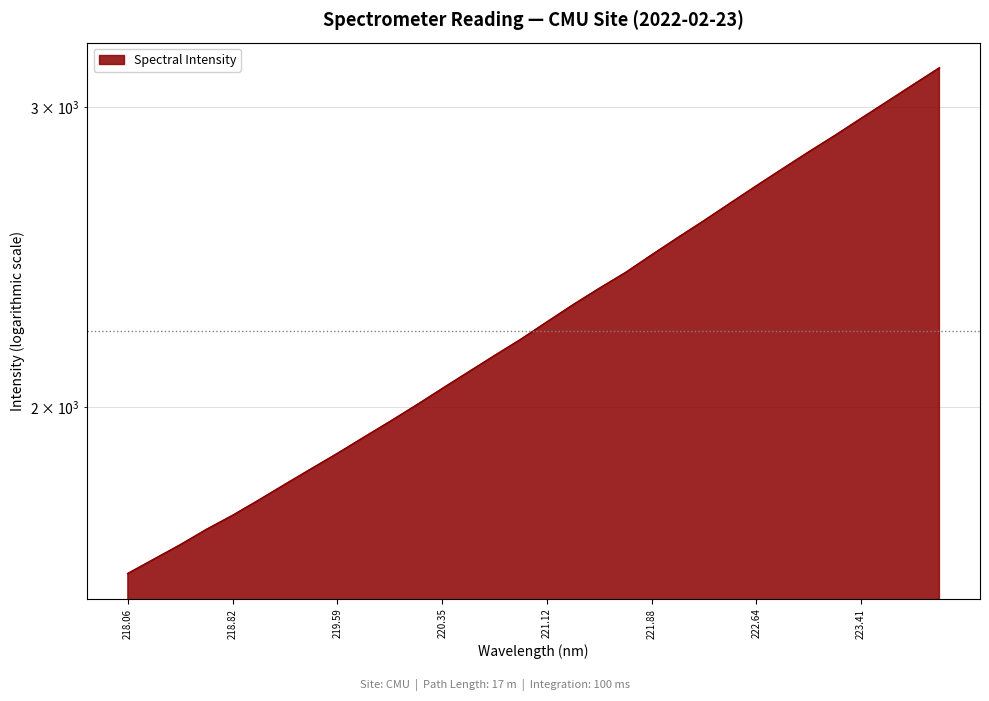

What is the label of the 30th point from the left?

223.5987